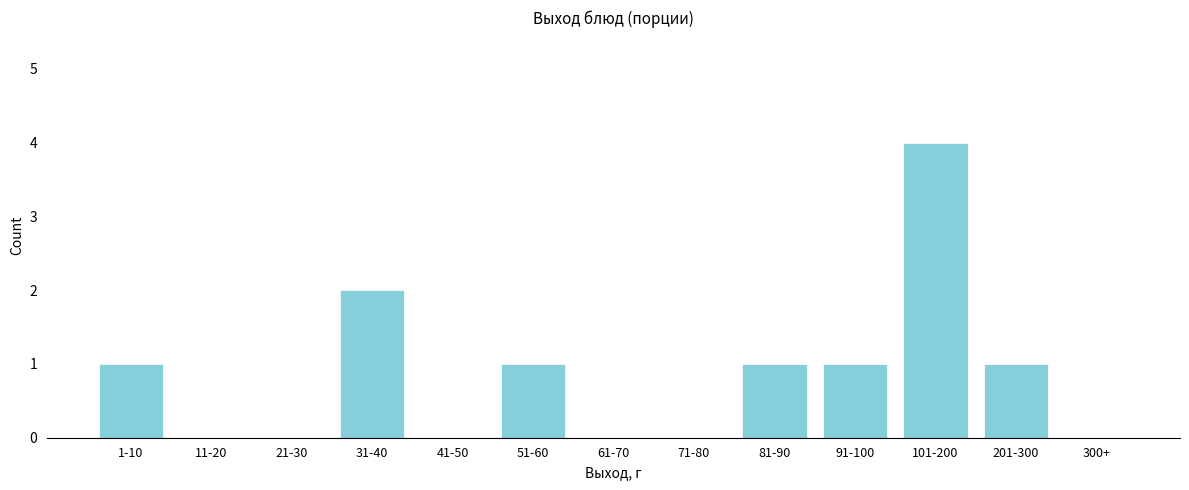

Reading left to right, extract all data points from this chart.

1-10=1	11-20=0	21-30=0	31-40=2	41-50=0	51-60=1	61-70=0	71-80=0	81-90=1	91-100=1	101-200=4	201-300=1	300+=0